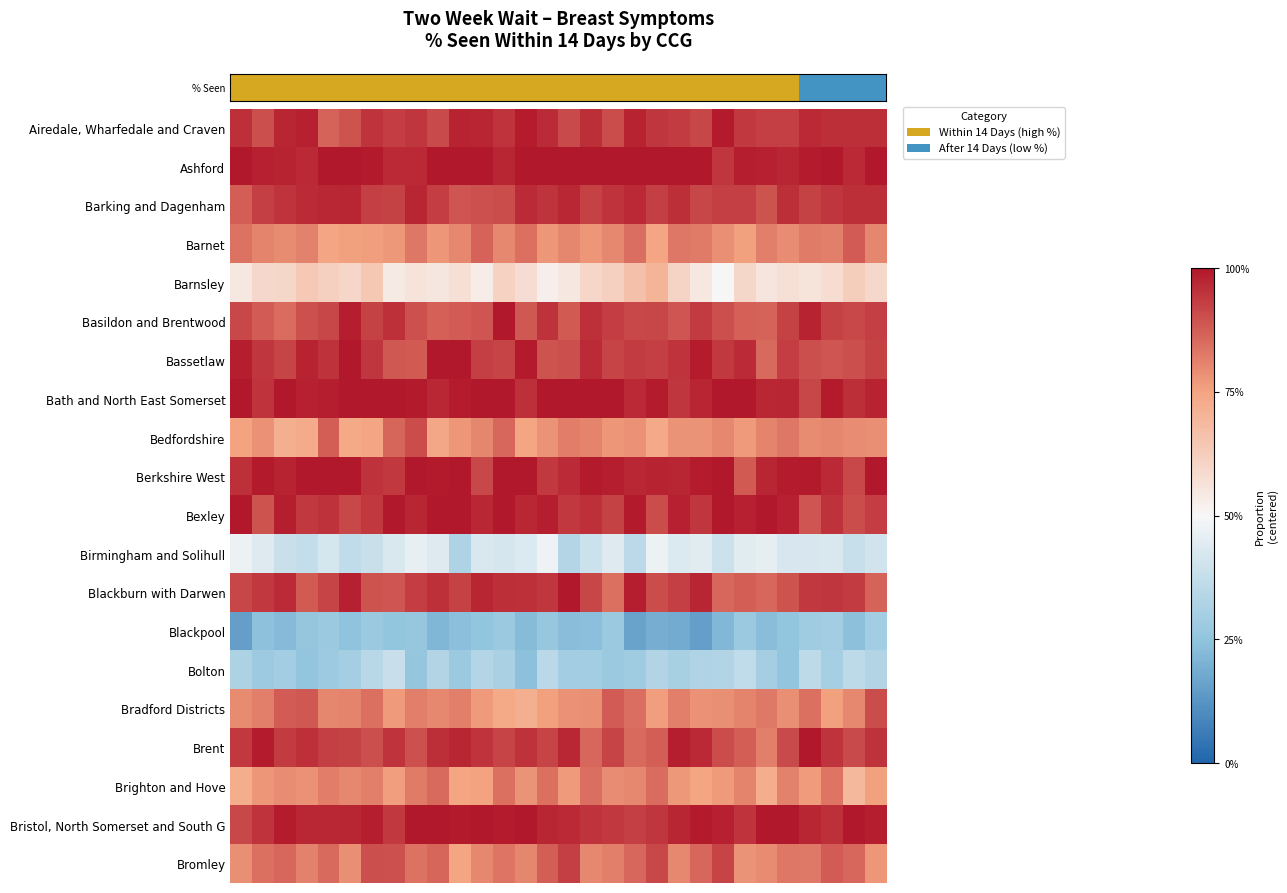

At how many categories does at least one series exceed 0?

30